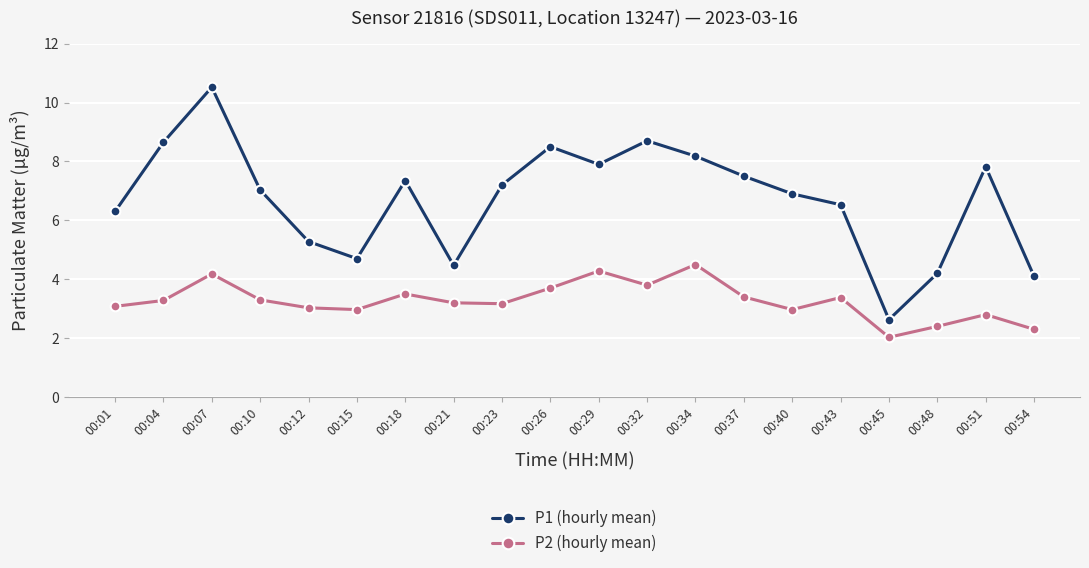

Rank the series by their maximum value, from lowest to highest.

P2 (hourly mean), P1 (hourly mean)